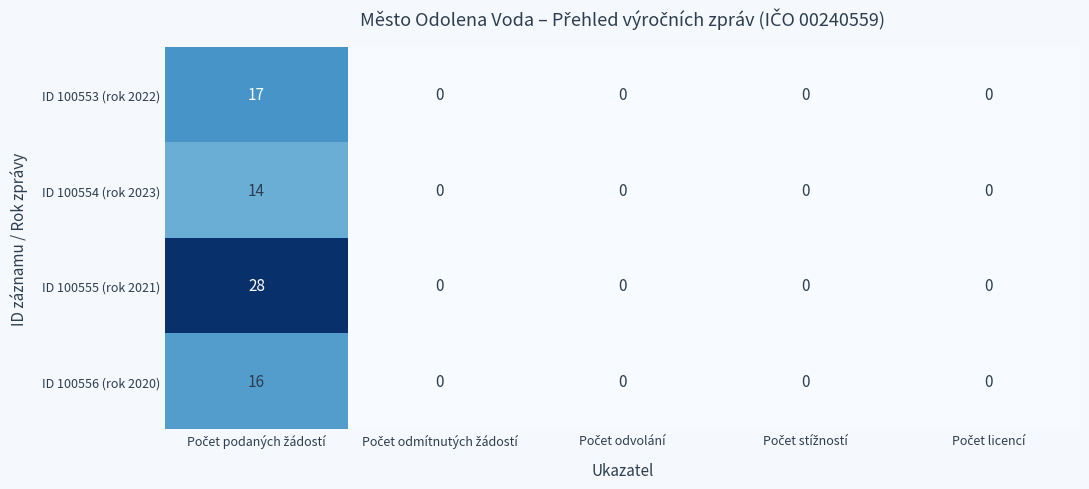

Reading right to left, what are all the values shown in this chart?

ID 100553 (rok 2022): 0	0	0	0	17
ID 100554 (rok 2023): 0	0	0	0	14
ID 100555 (rok 2021): 0	0	0	0	28
ID 100556 (rok 2020): 0	0	0	0	16